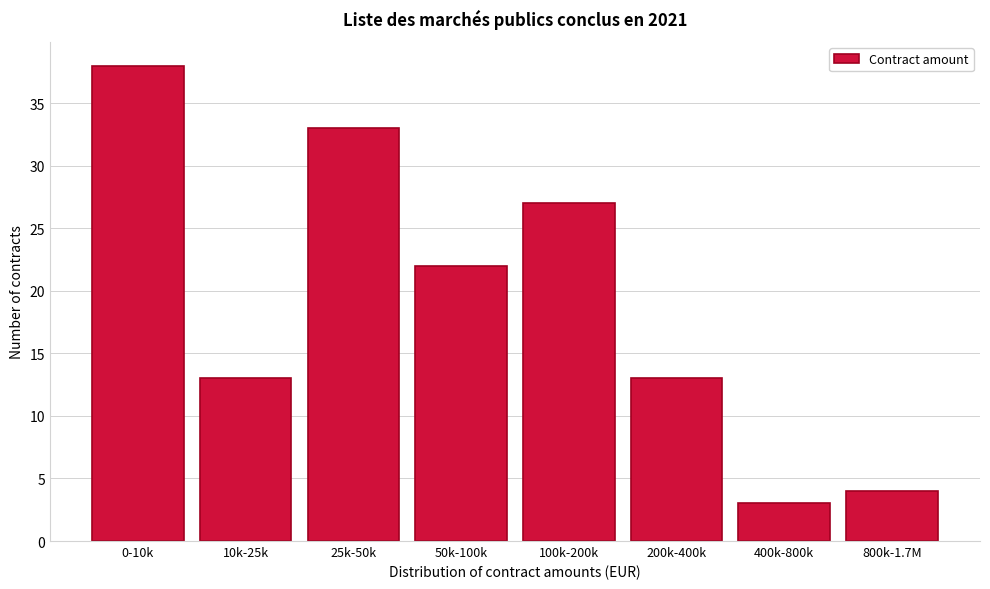

Reading right to left, what are all the values shown in this chart?

4	3	13	27	22	33	13	38